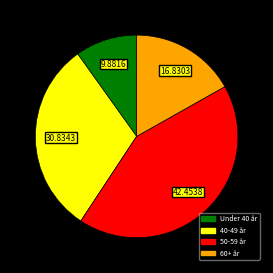

Is there a majority slice in this chart?

No